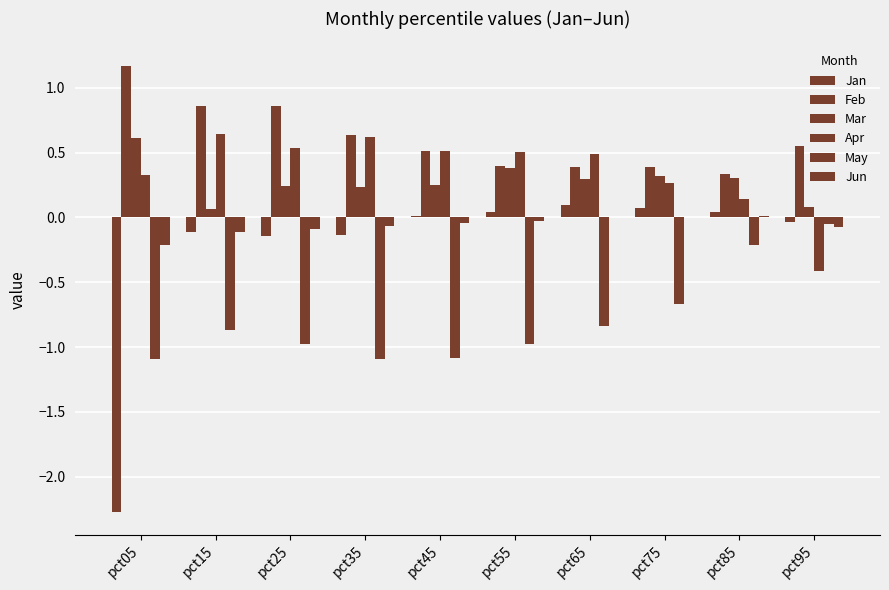

How many data points does each series have?

10